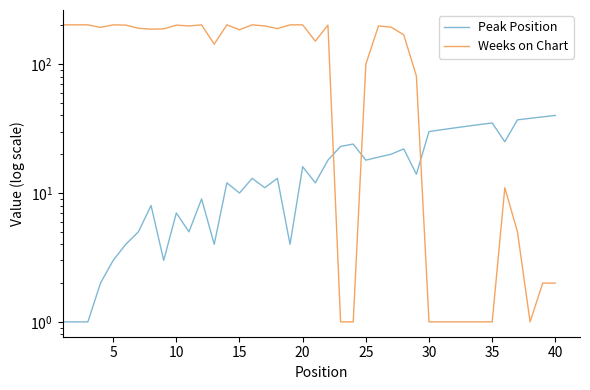

Is this an area chart (filled region under the line)?

No